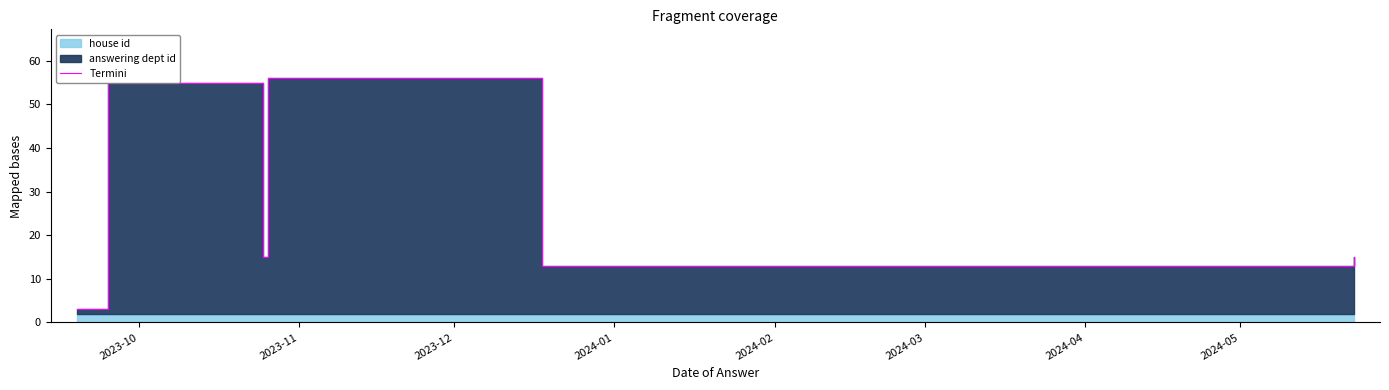

What is the difference between the maximum and second lowest values?

43